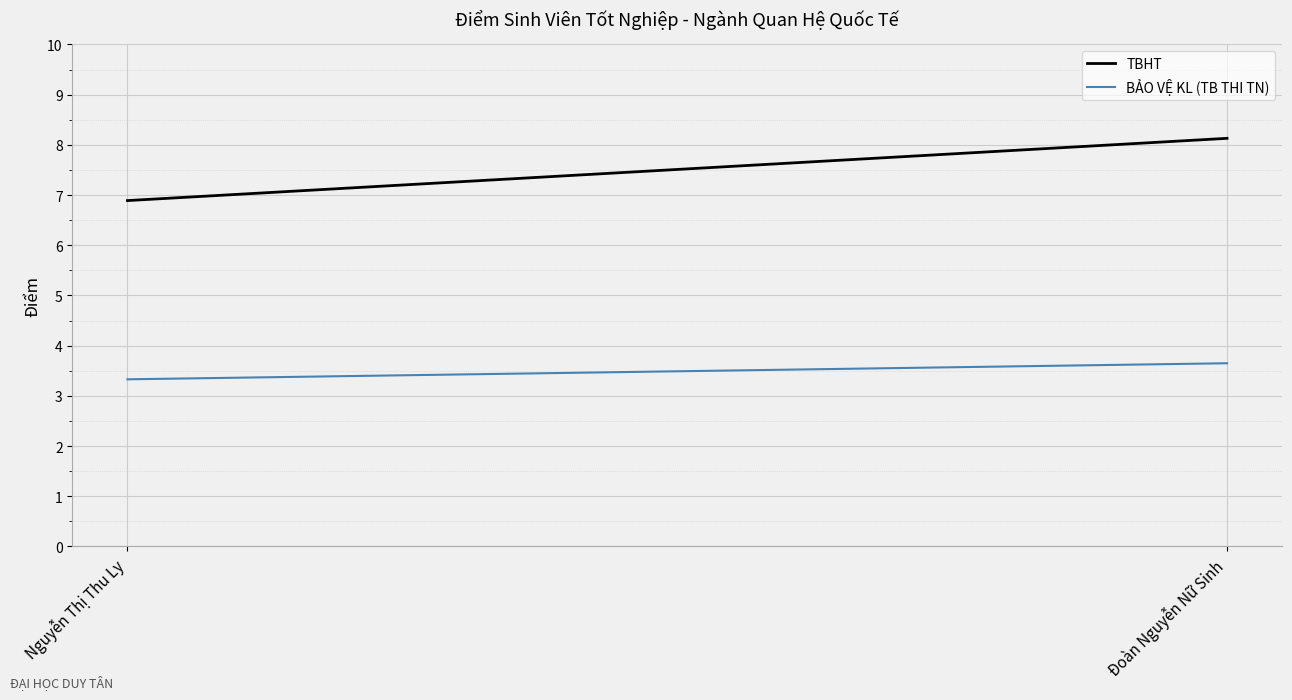

Where does the TBHT series first go above 8?

Đoàn Nguyễn Nữ Sinh